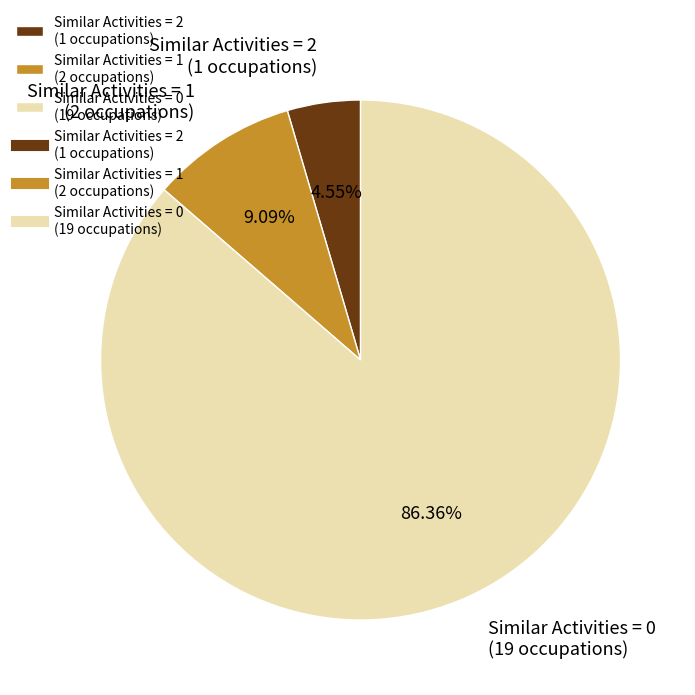

To the nearest percent, what is the average slice percentage?

33%